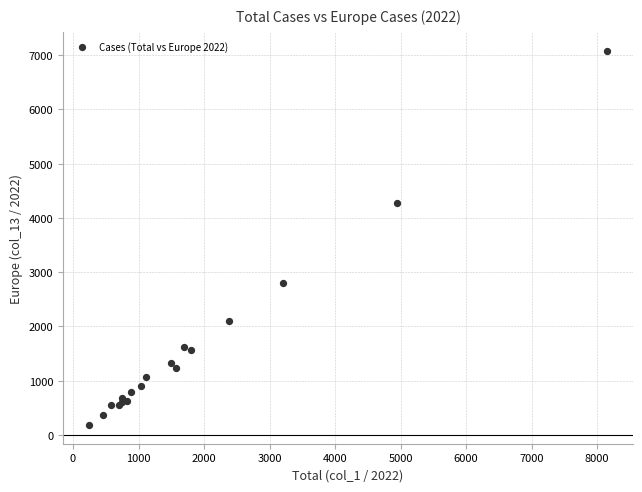

What Y value in the scatter plot is closest to 3632?

4271